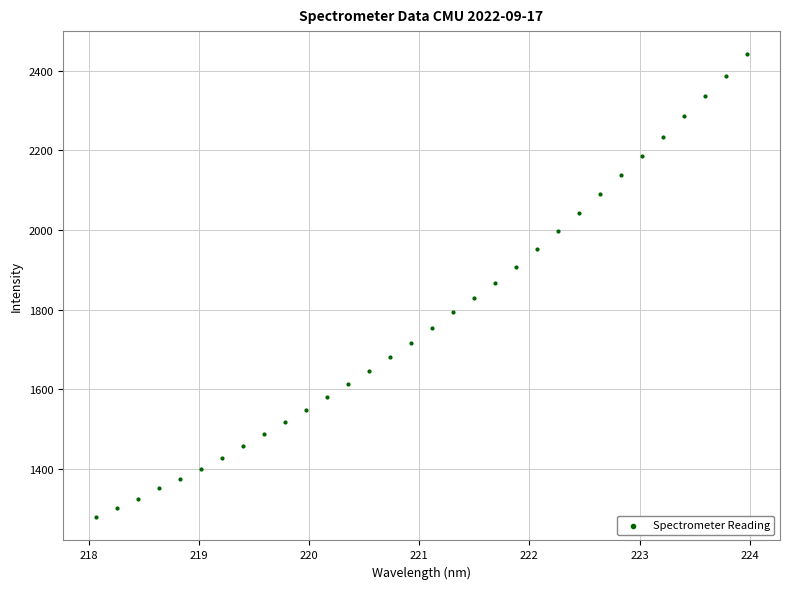

What is the range of Y values (max minus min)?

1163.1